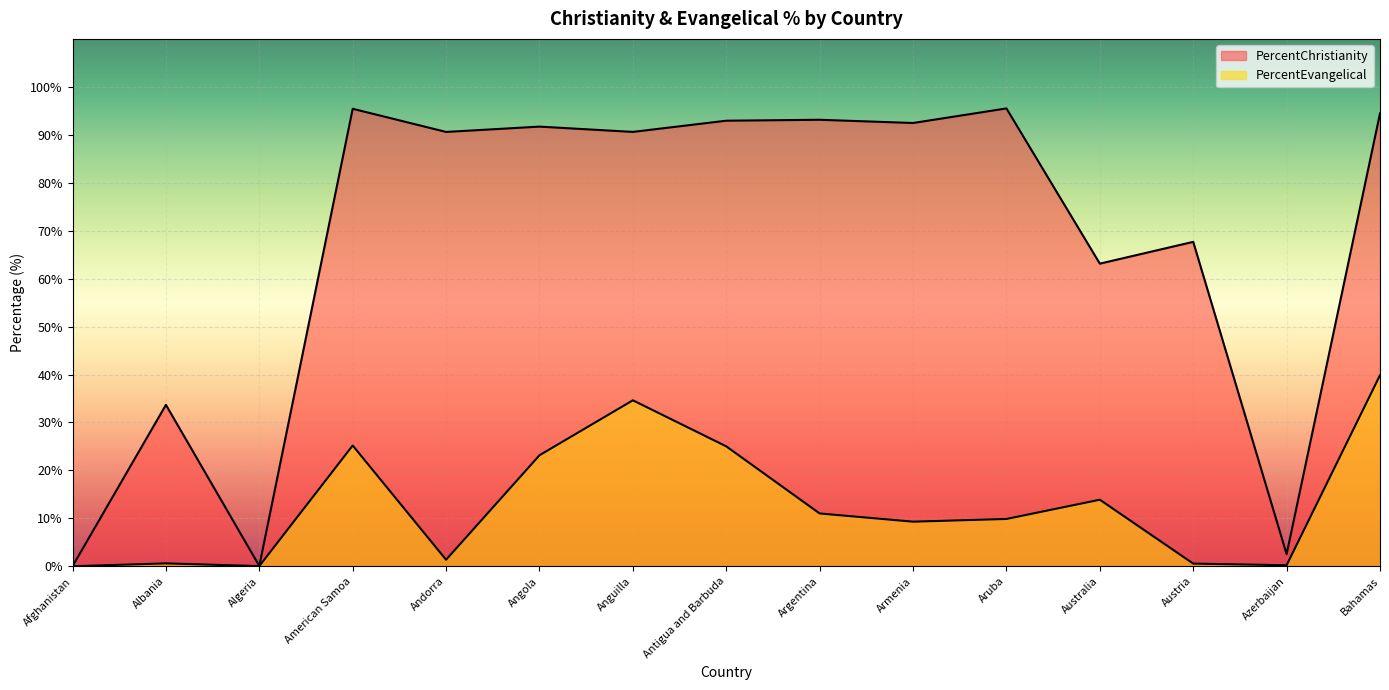

Reading left to right, what are all the values shown in this chart?

PercentChristianity: 0.0	33.7	0.1	95.4	90.6	91.7	90.6	92.9	93.1	92.5	95.5	63.1	67.7	2.5	94.5
PercentEvangelical: 0.0	0.6	0.0	25.2	1.4	23.2	34.6	25.0	11.0	9.3	9.9	13.9	0.6	0.2	39.9